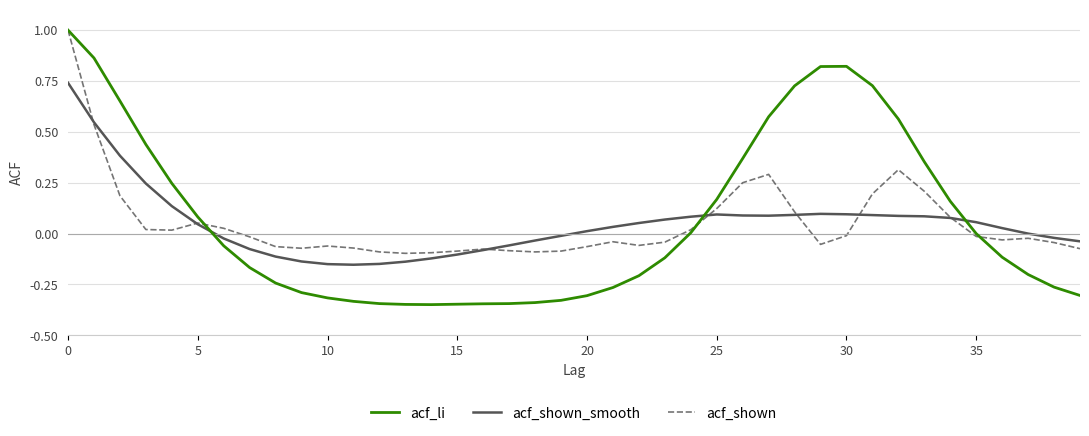

Which series has the widest spread of values?

acf_li